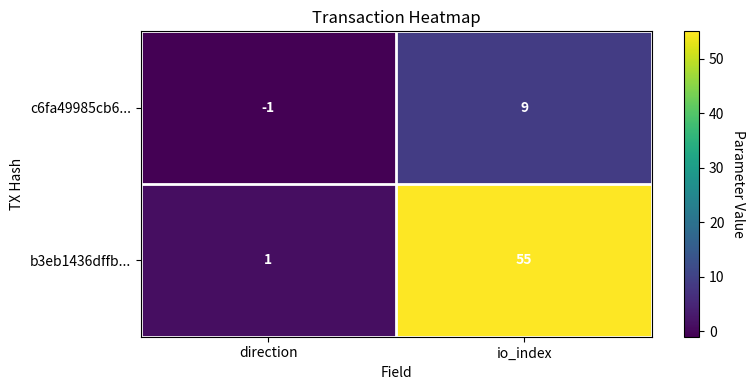

What is the spread (max minus min) of values at direction?

2